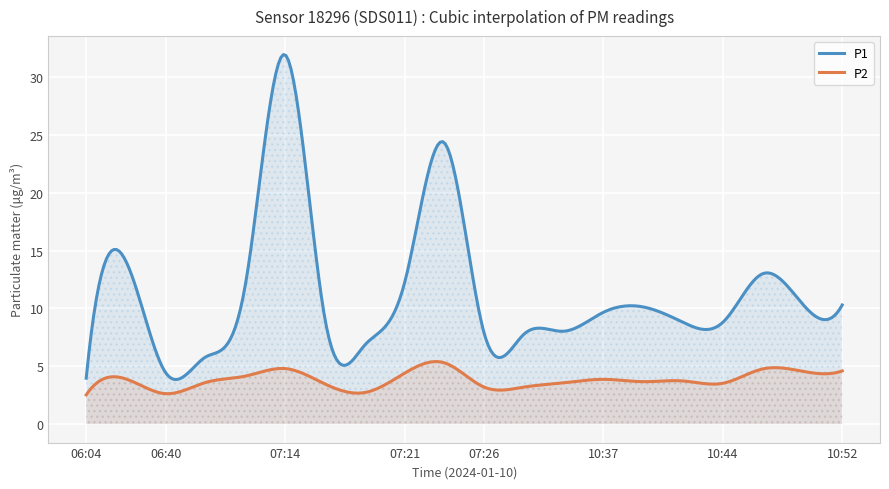

What is the highest value of the P2 series?

5.4